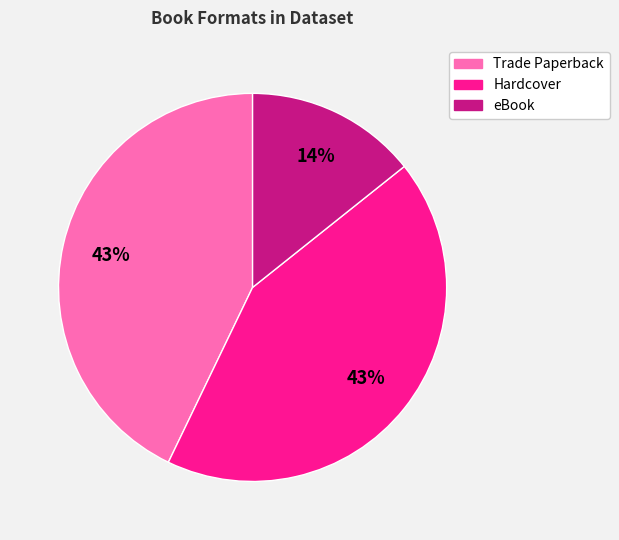

To the nearest percent, what is the average slice percentage?

33%